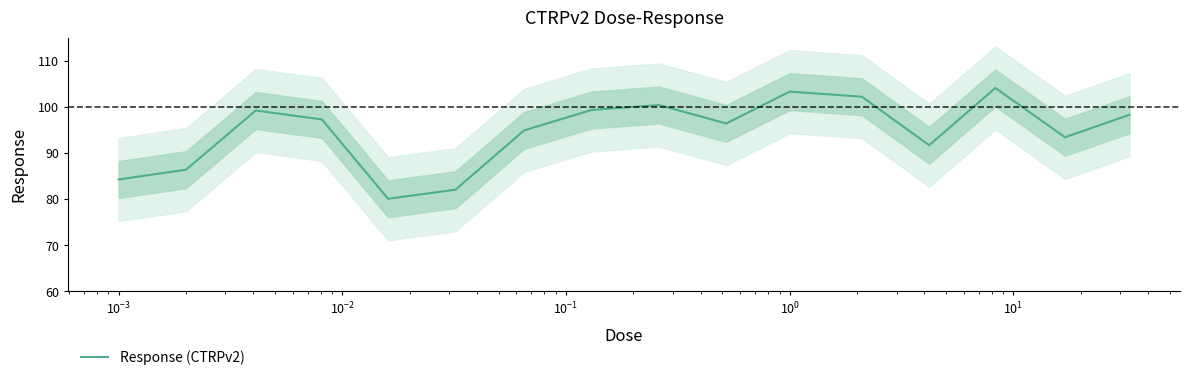

Count the number of data series in this chart.

1